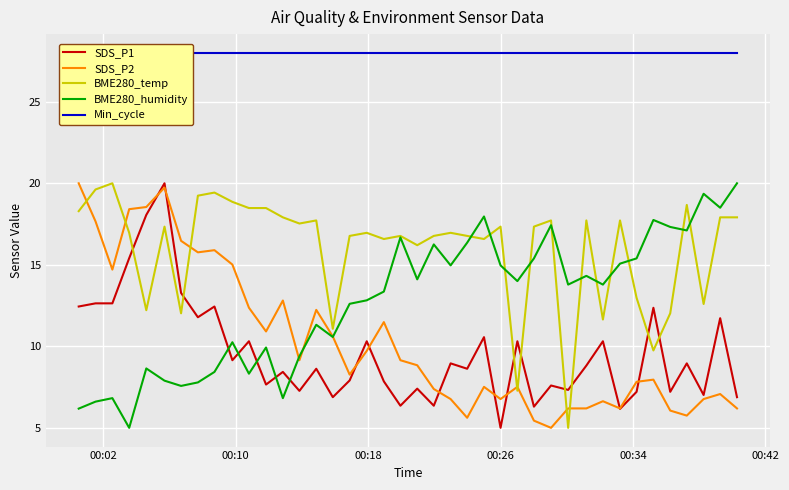

What is the lowest value of the SDS_P1 series?

5.0